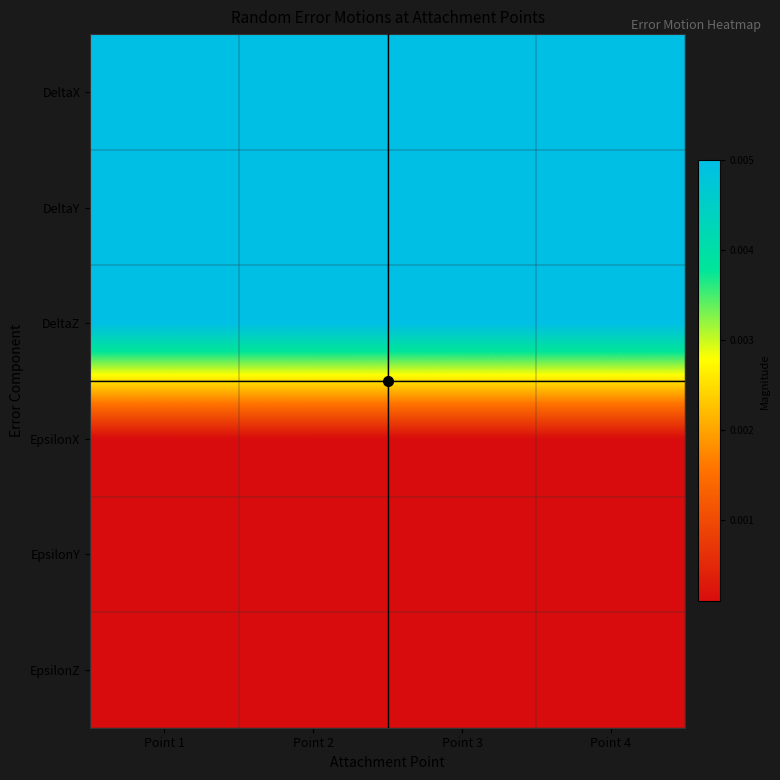

Which series has the largest total across all categories?

DeltaX